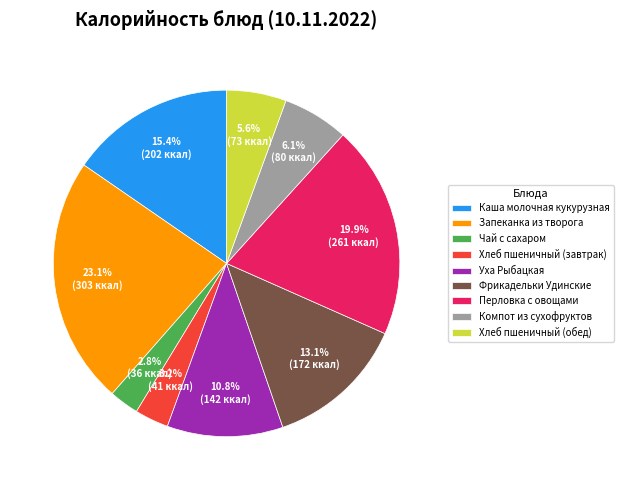

What is the total percentage of Фрикадельки Удинские and Перловка с овощами?

33.0%